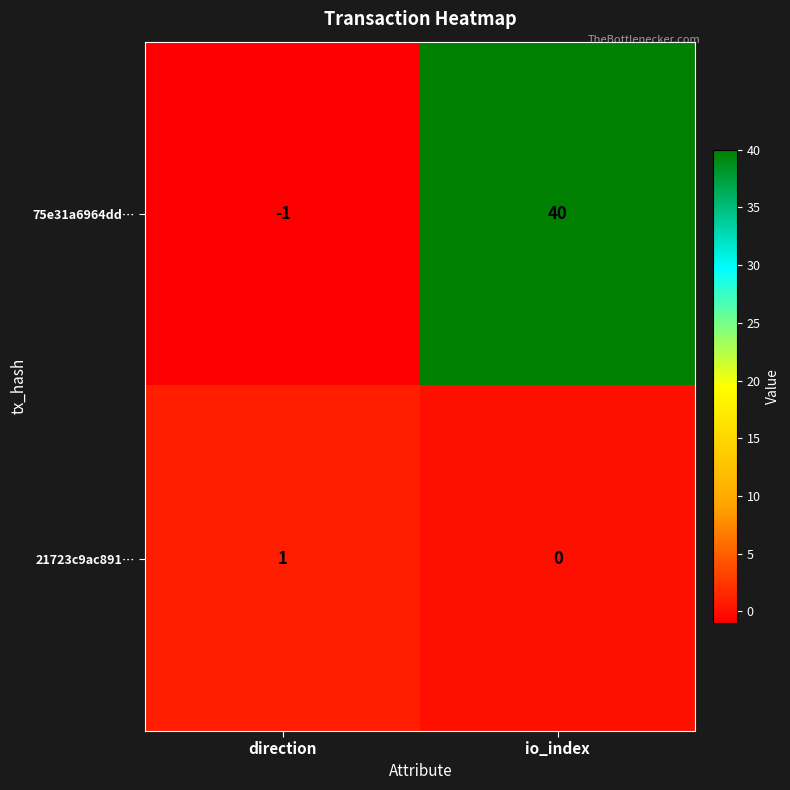

Which category has the highest value in the 75e31a6964dd… series?

io_index